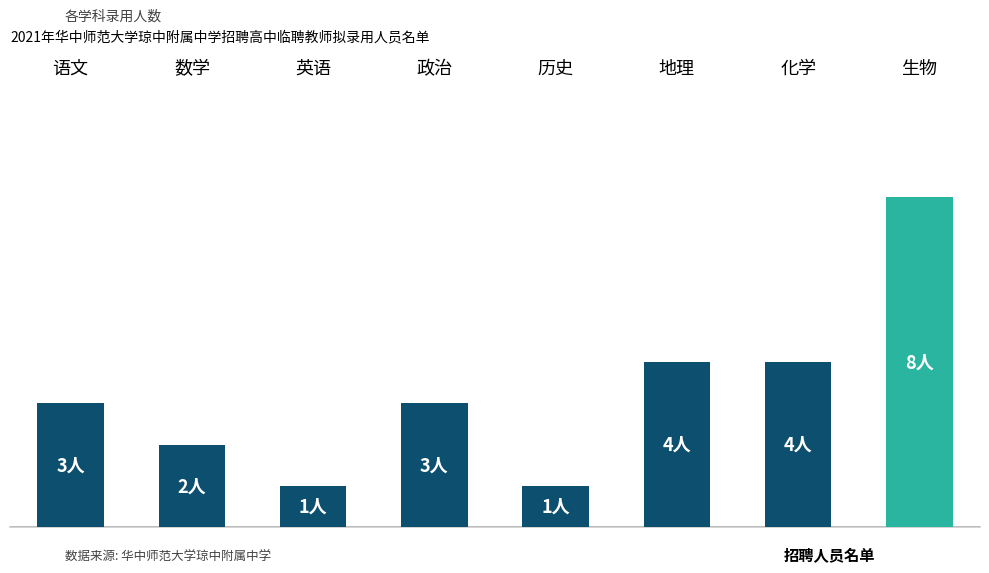

Reading left to right, list all the values displayed in this chart.

语文=3	数学=2	英语=1	政治=3	历史=1	地理=4	化学=4	生物=8